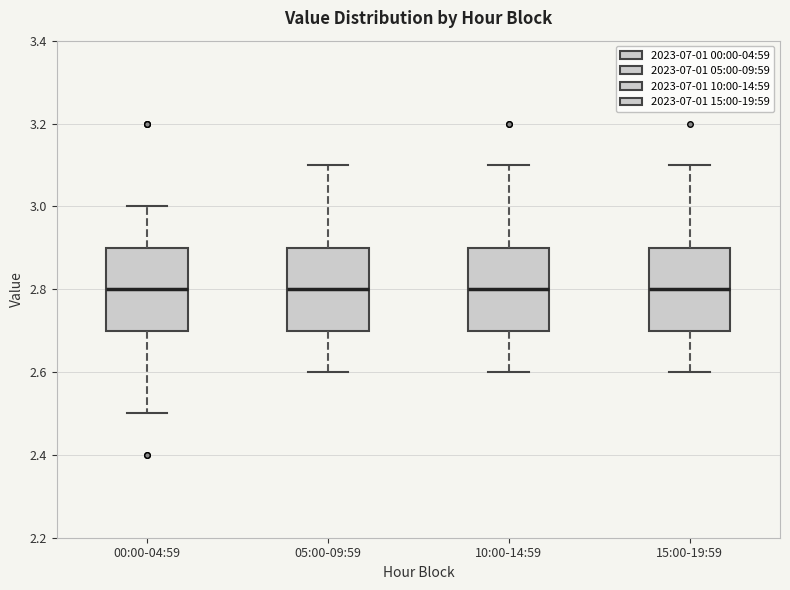

Where is the lower edge of the box for 05:00-09:59 on the y-axis? The values are not printed on the chart, so give them approximately, as read against the axis.

2.7